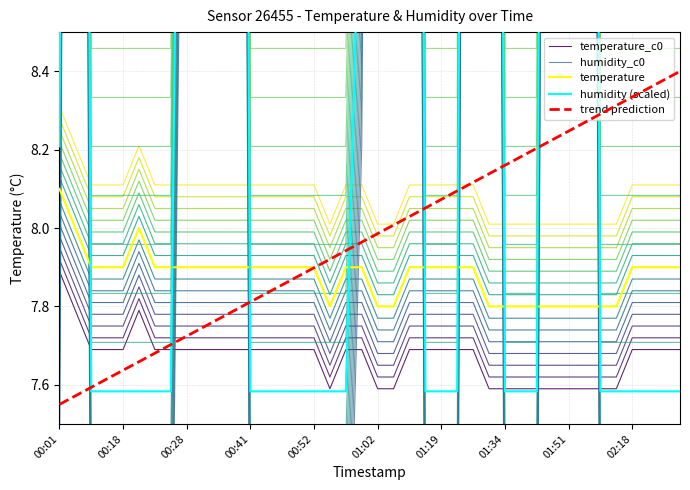

Which category has the lowest value in the trend prediction series?

00:01